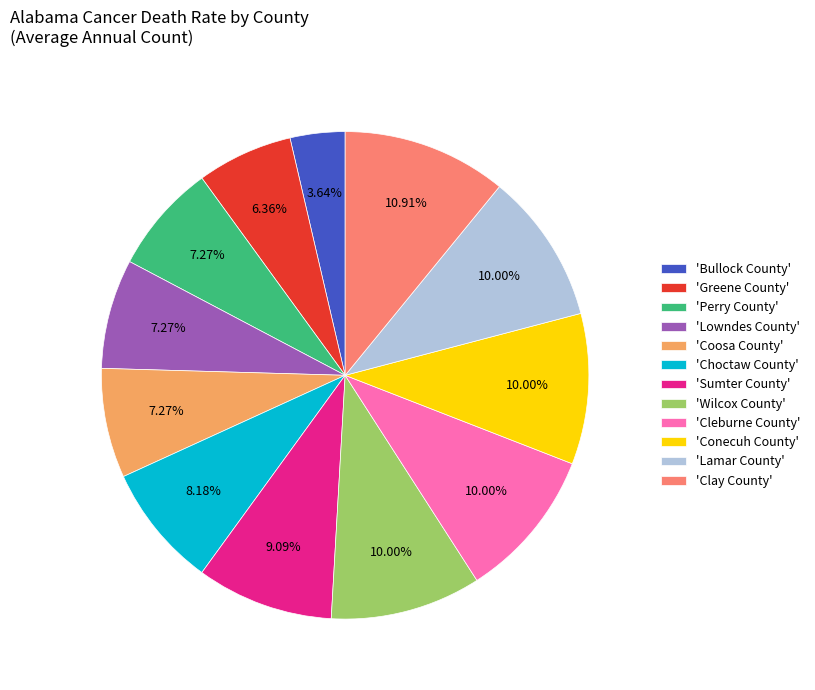

Combined, do 'Bullock County' and 'Wilcox County' account for over 50%?

No